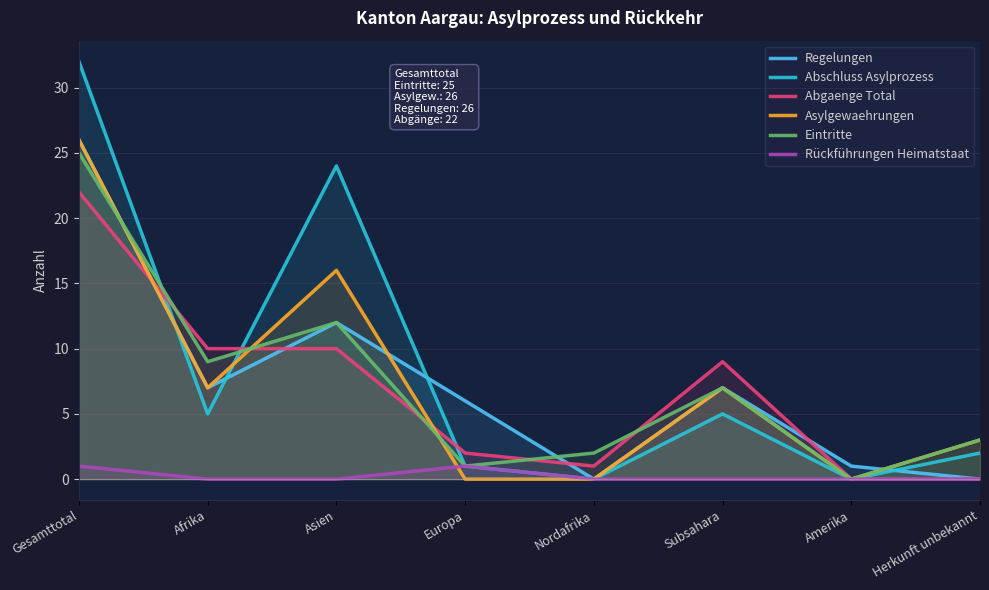

What is the label of the 4th point from the left?

Europa